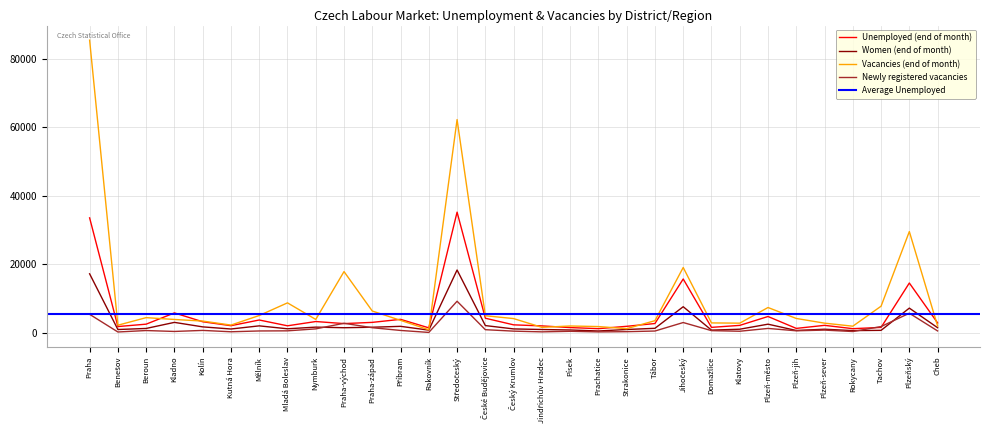

At which label is Vacancies (end of month) closest to 43184?

Plzeňský